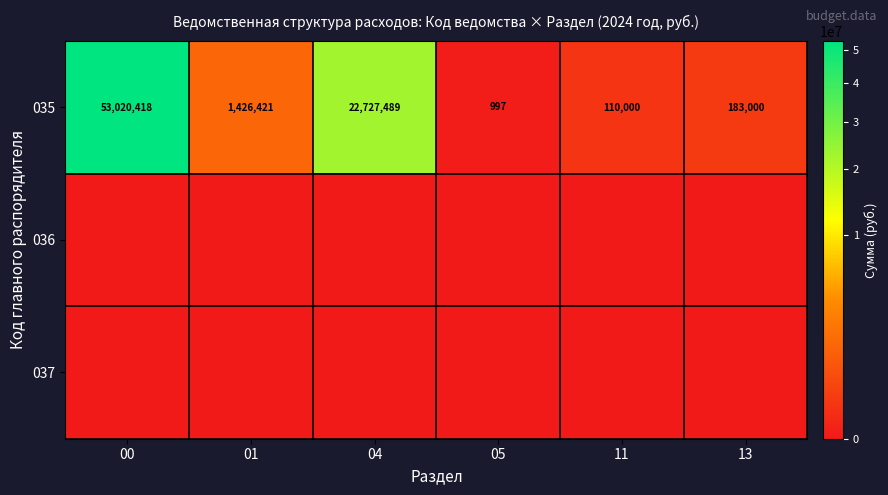

How many data points does each series have?

6